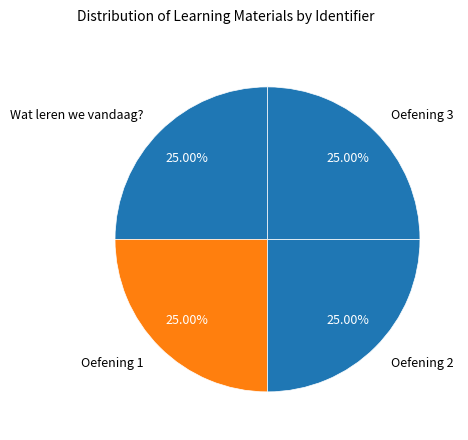

How many segments does this pie chart have?

4